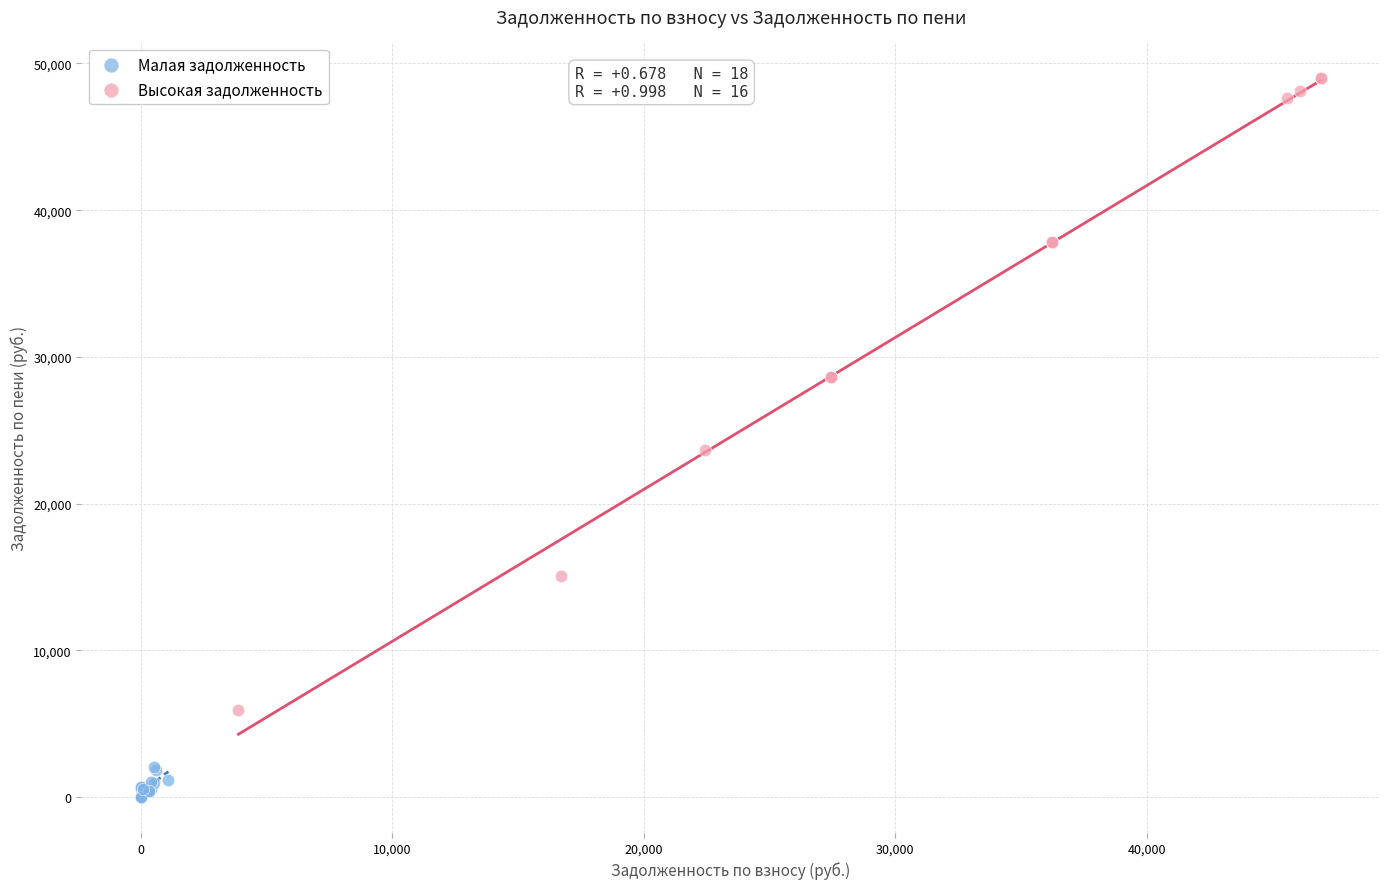

Which series contains the lowest Y value?

Малая задолженность